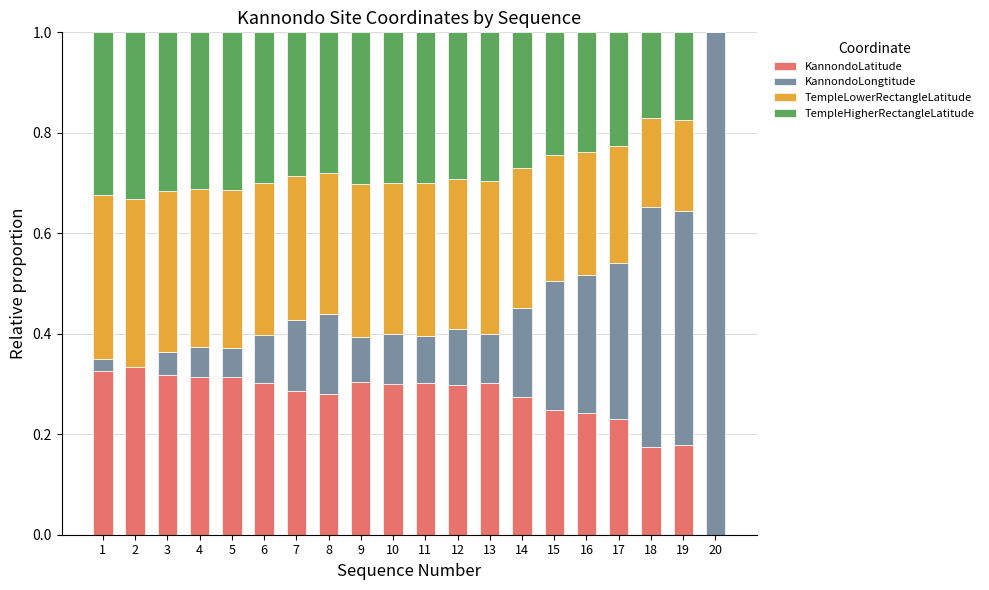

What is the sum of all KannondoLatitude values?

5.3